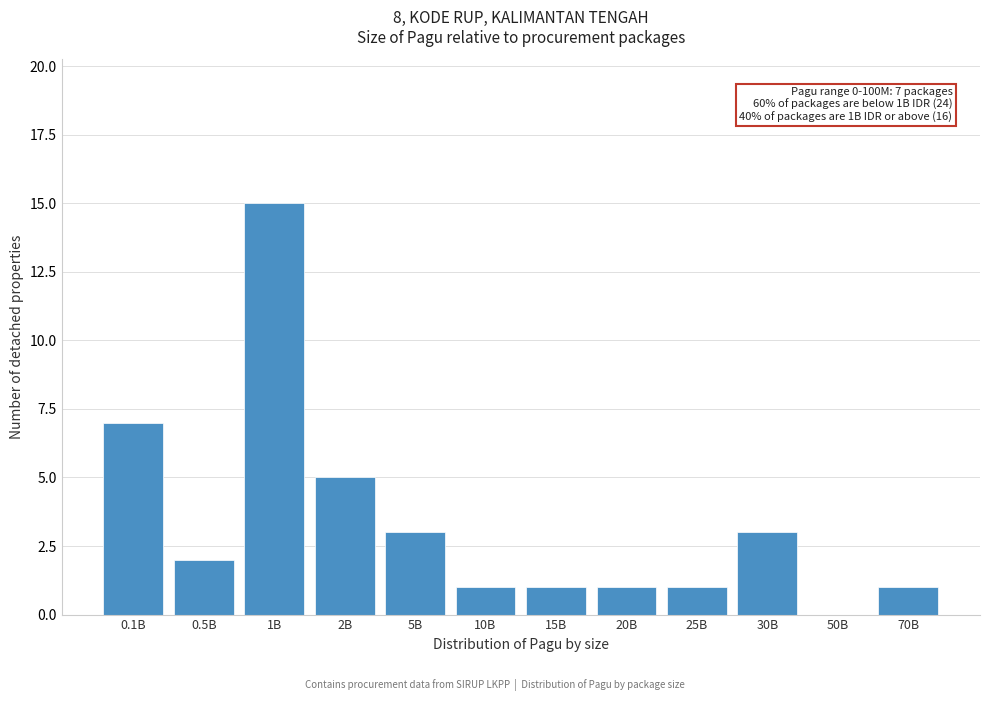

Reading left to right, transcribe all the data shown in this chart.

0.1B=7	0.5B=2	1B=15	2B=5	5B=3	10B=1	15B=1	20B=1	25B=1	30B=3	50B=0	70B=1